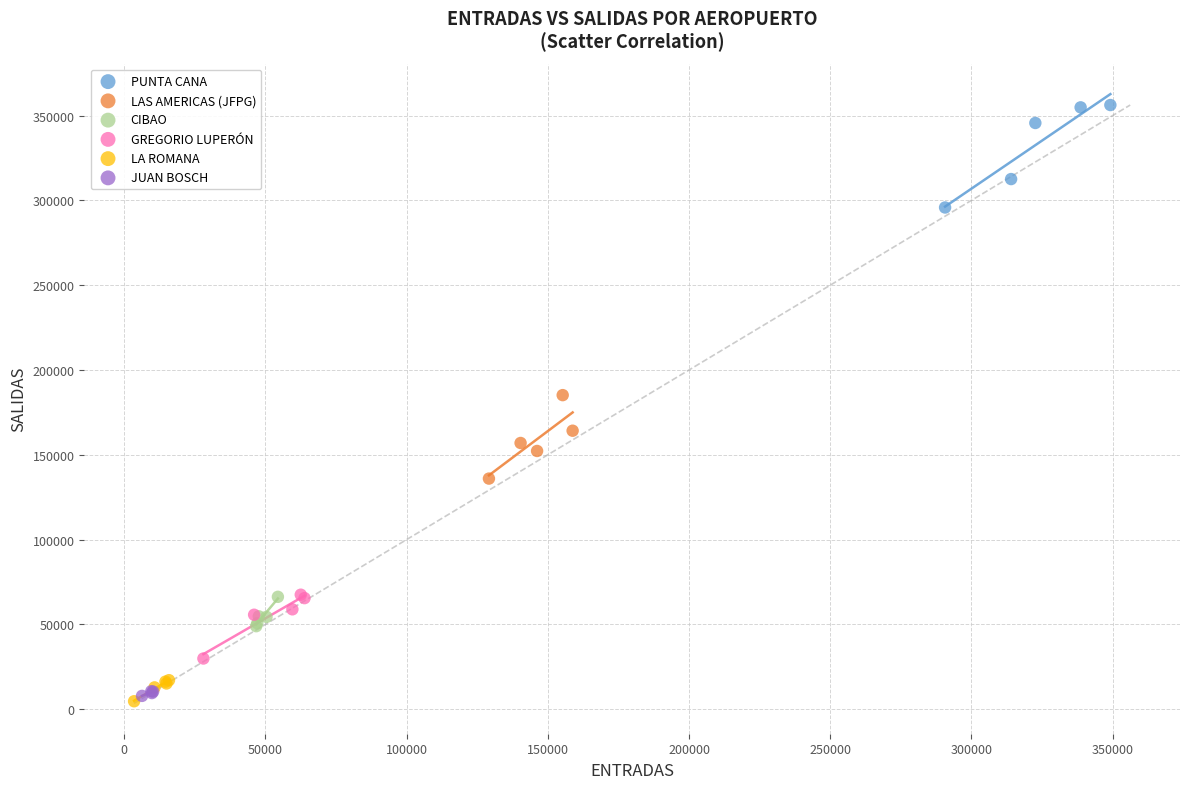

Which series contains the highest Y value?

PUNTA CANA